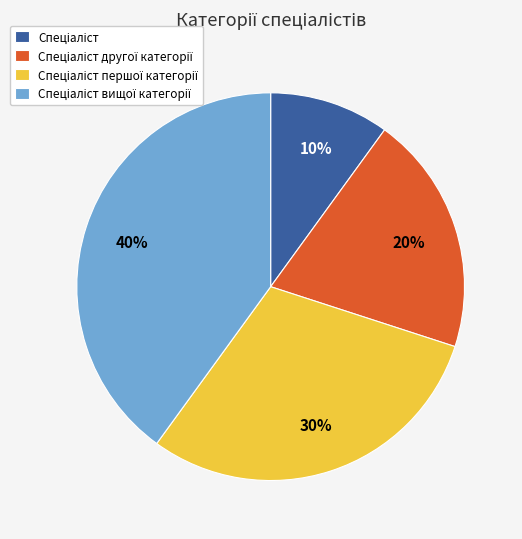

Does any single category account for the majority?

No